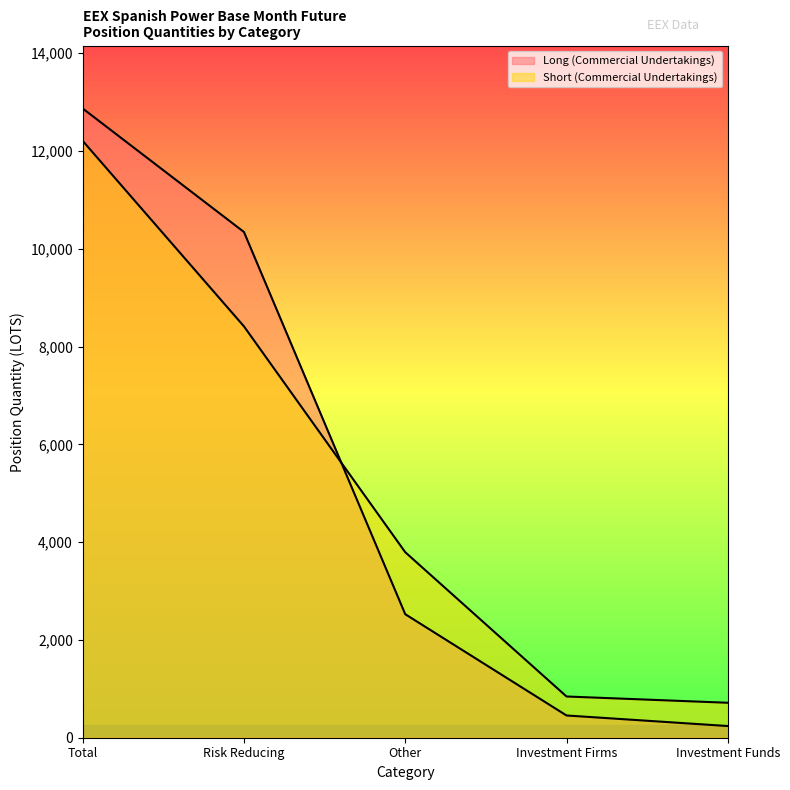

What is the spread (max minus min) of values at Risk Reducing?

1930.1